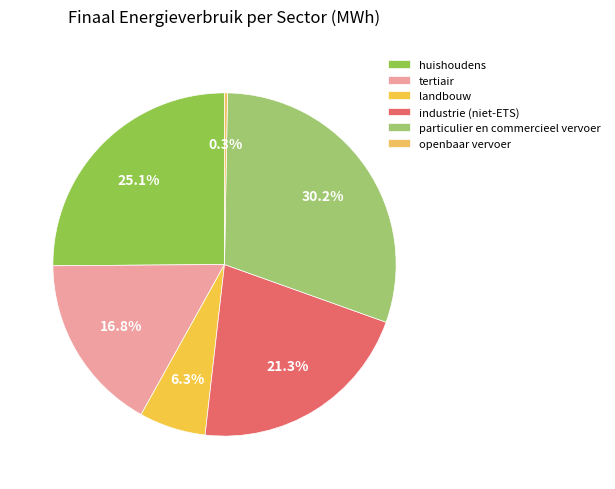

Do openbaar vervoer and huishoudens together represent more than half of the pie?

No